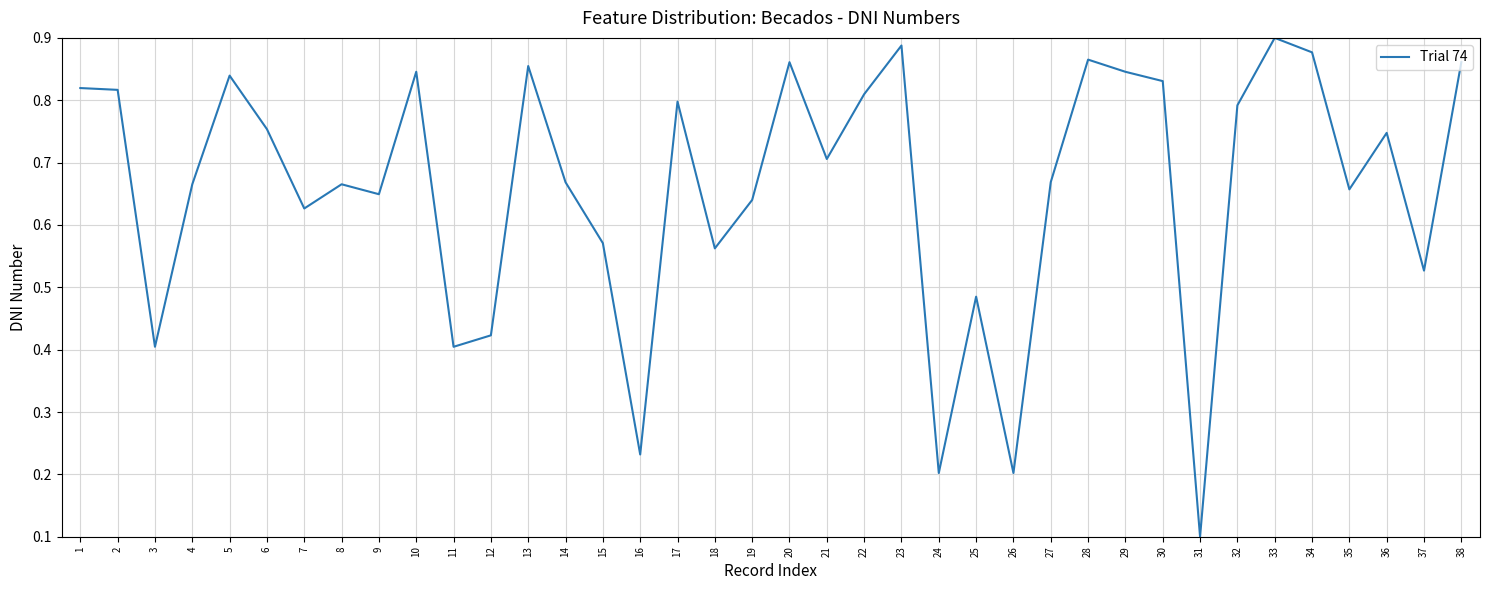

Which has a higher value, 2 or 32?

2